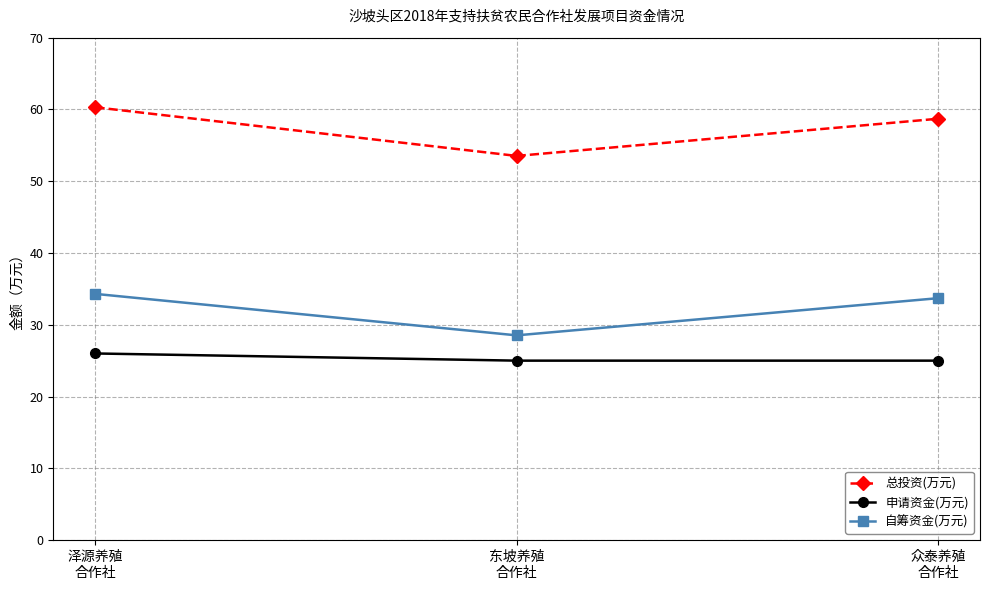

What is the lowest value of the 申请资金(万元) series?

25.0